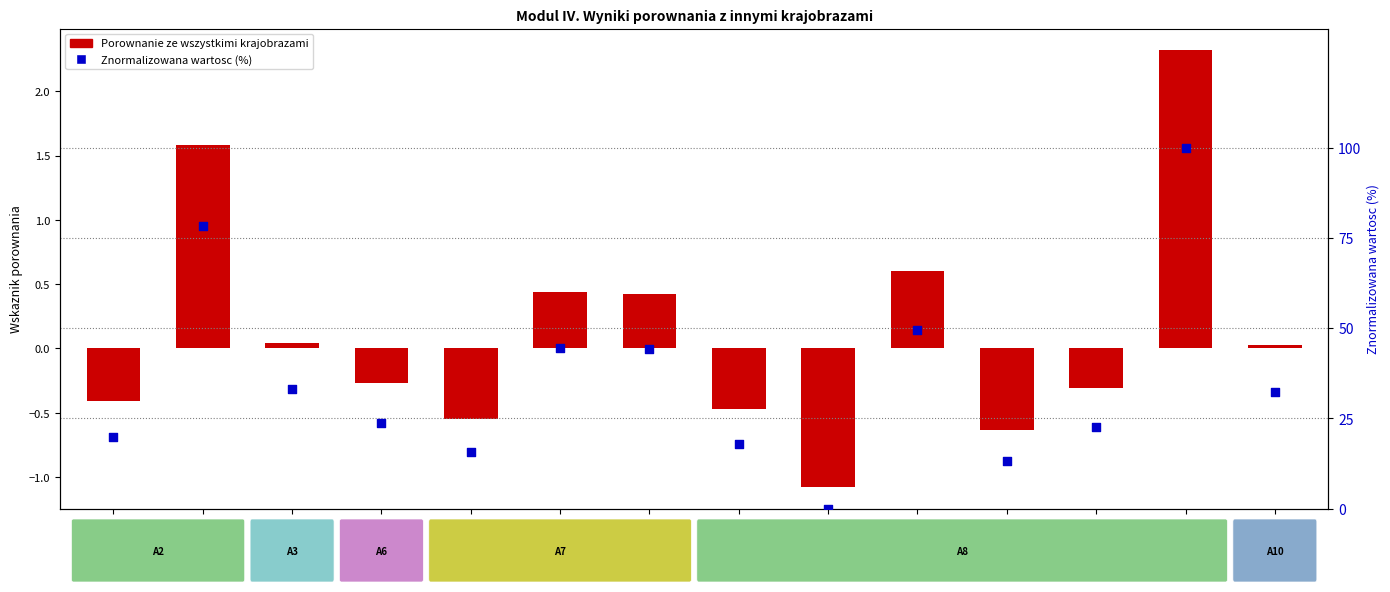

What is the total value across all series at A10?

32.5